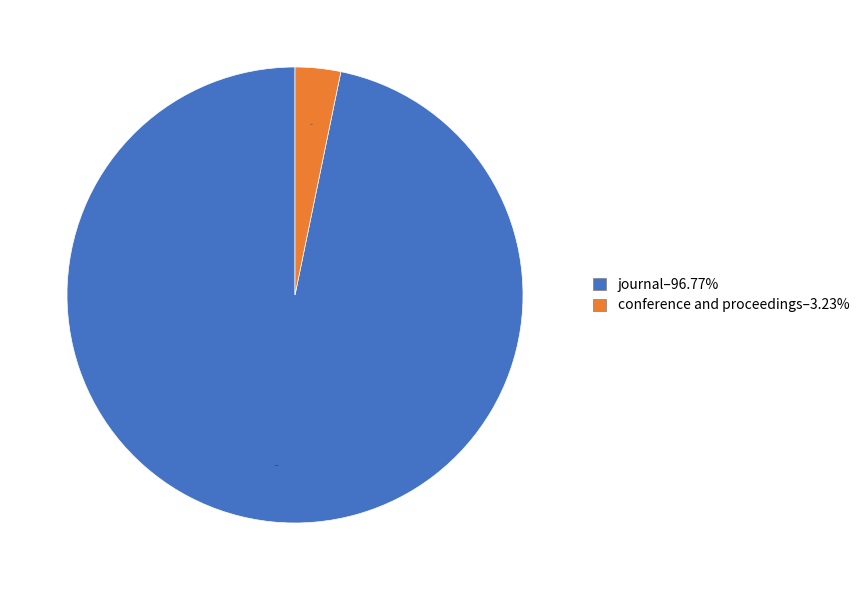

What percentage is the journal slice, to the nearest percent?

97%